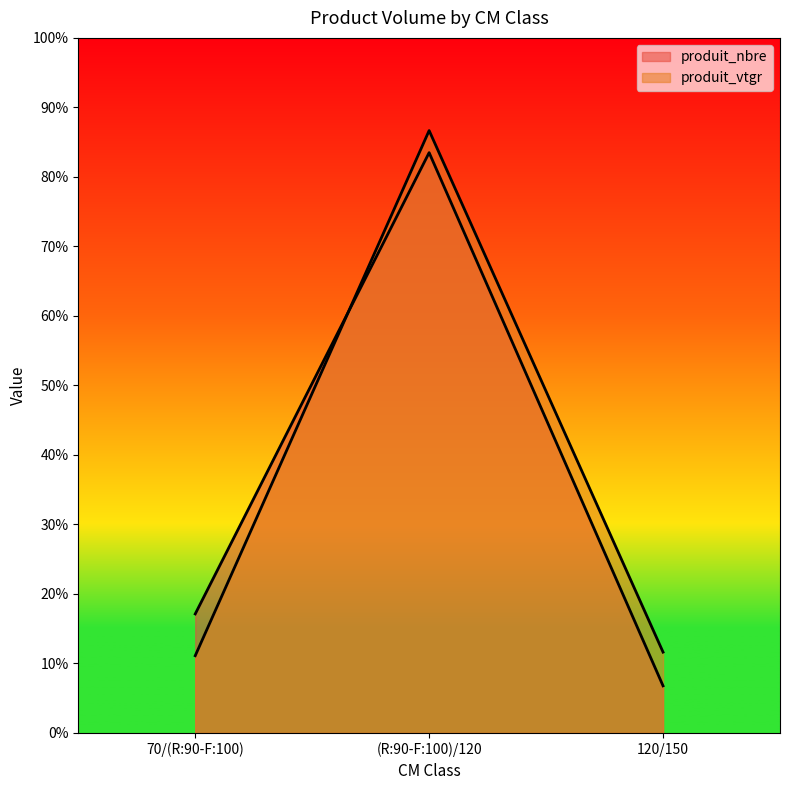

Is the value of produit_vtgr at (R:90-F:100)/120 greater than the value of produit_nbre at (R:90-F:100)/120?

Yes